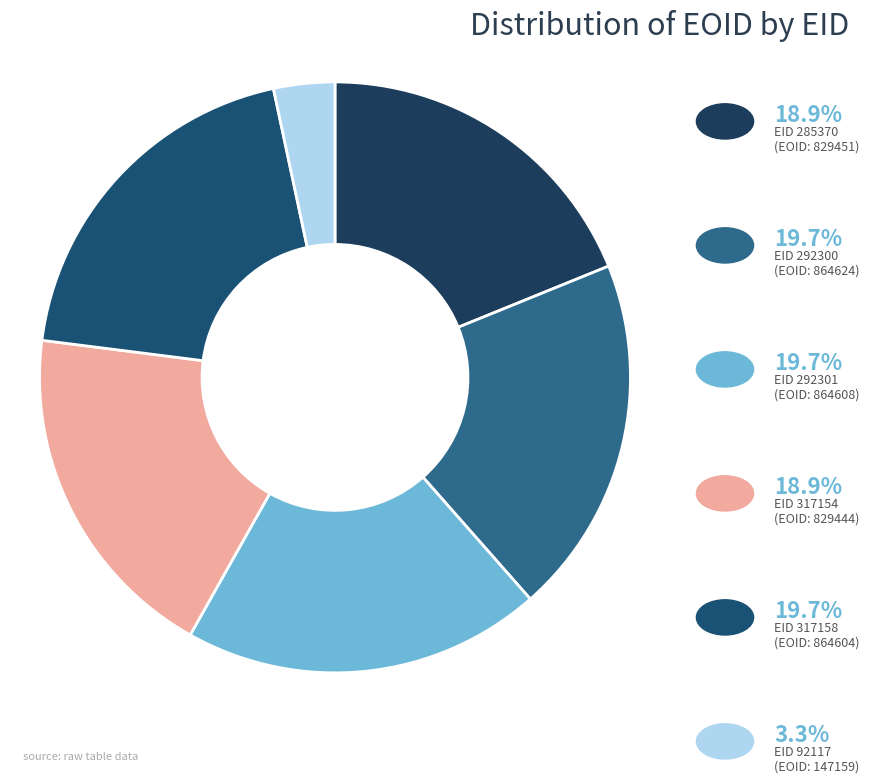

Rank the categories by value from lowest to highest.

92117, 317154, 285370, 317158, 292301, 292300